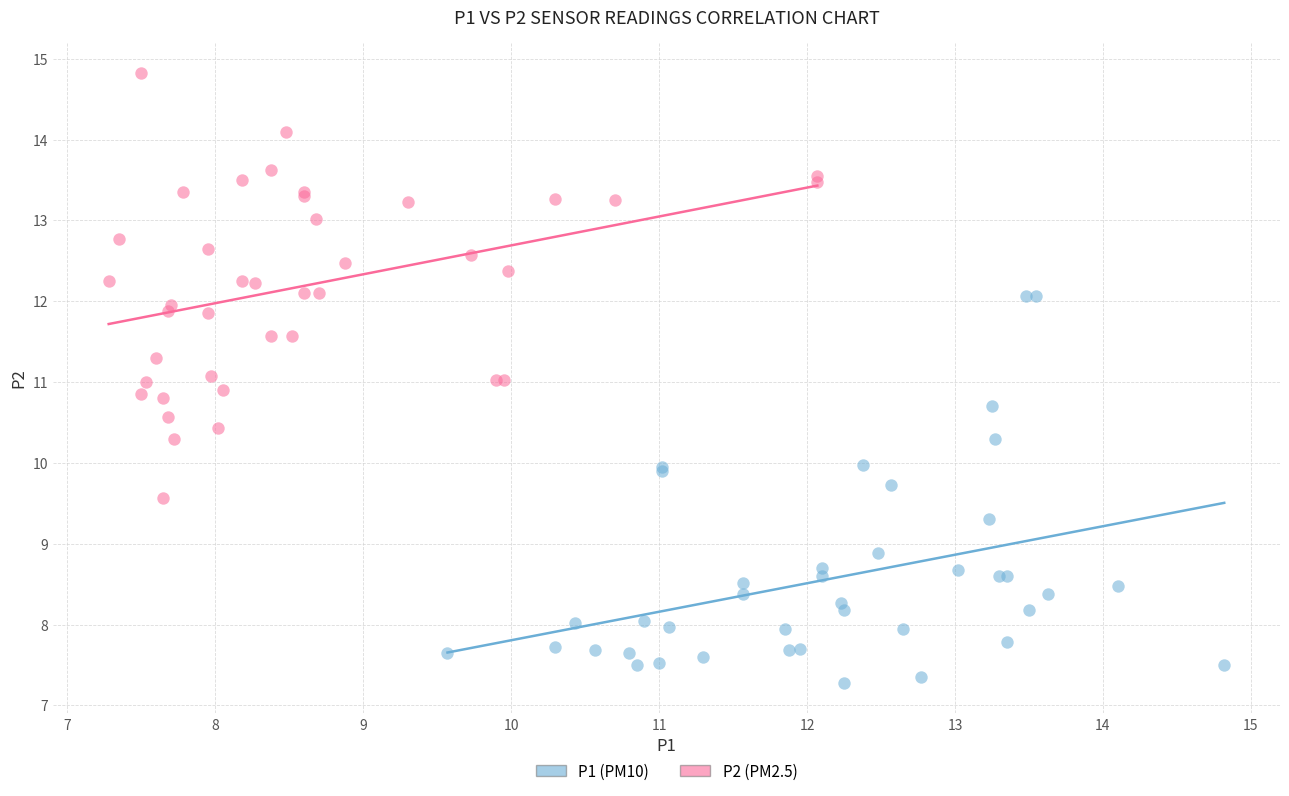

Which series contains the highest Y value?

P2 (PM2.5)